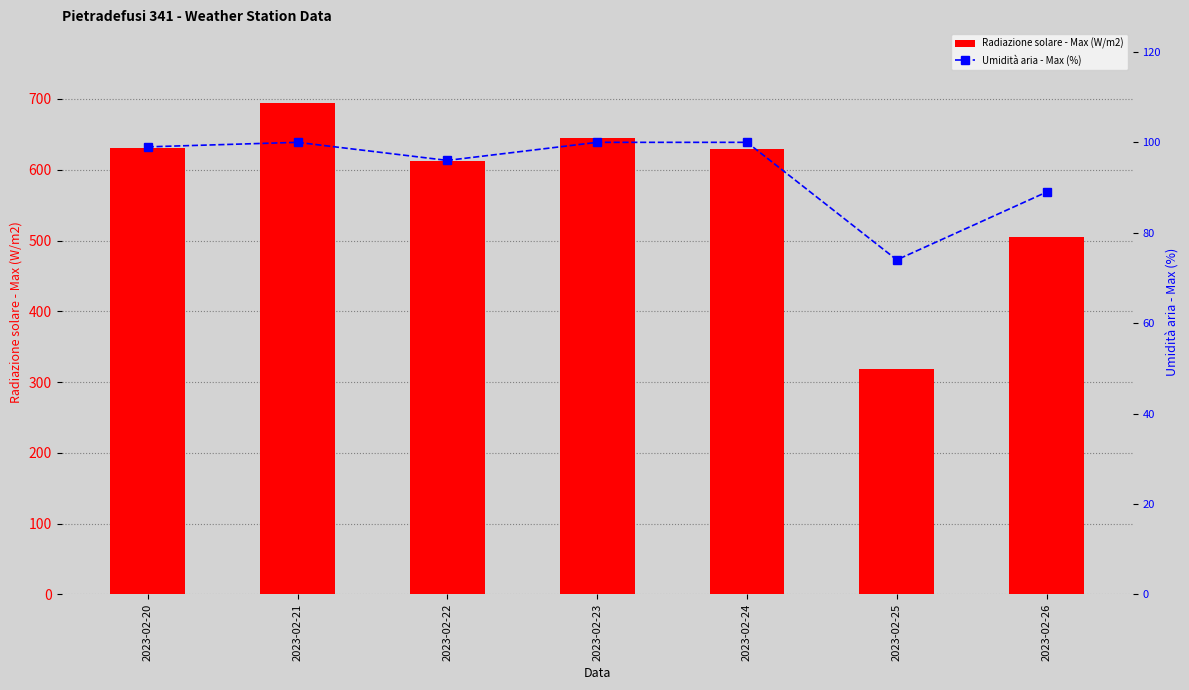

Is the value of Umidità aria - Max (%) at 2023-02-20 greater than the value of Radiazione solare - Max (W/m2) at 2023-02-22?

No